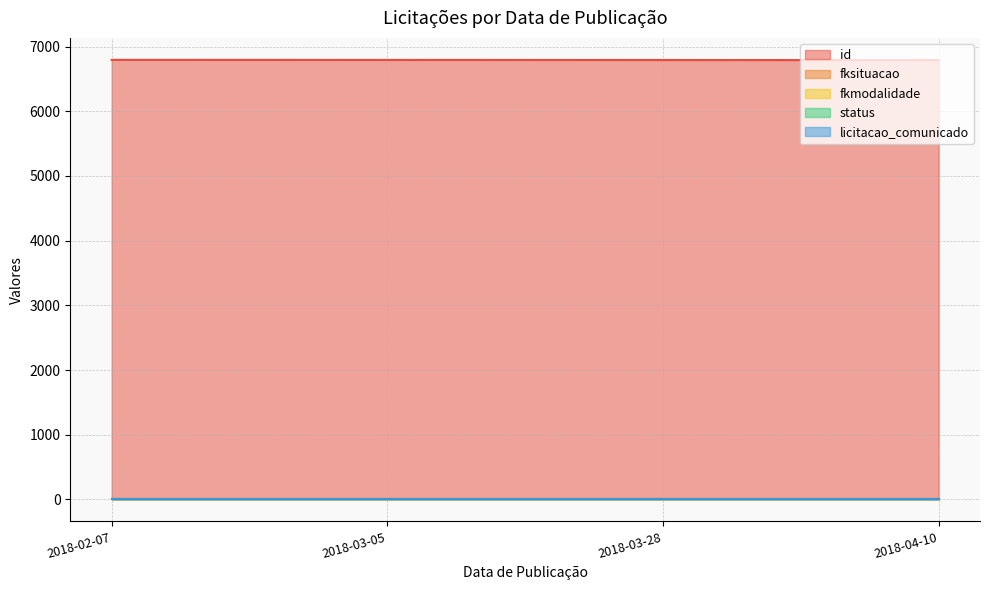

What is the value of the id point at the 3rd from the left?

6792